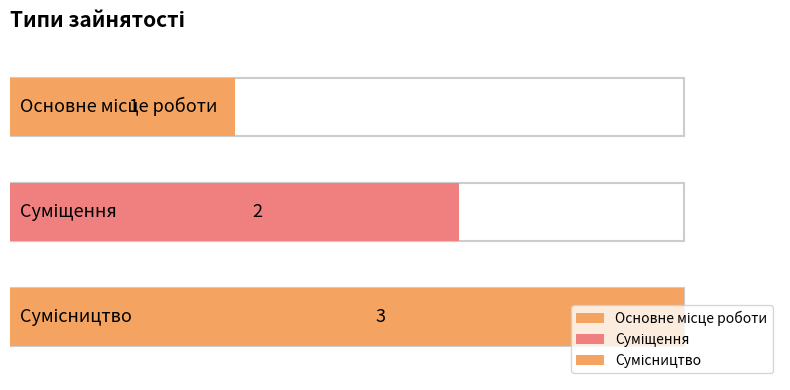

What is the approximate value at Суміщення?

2